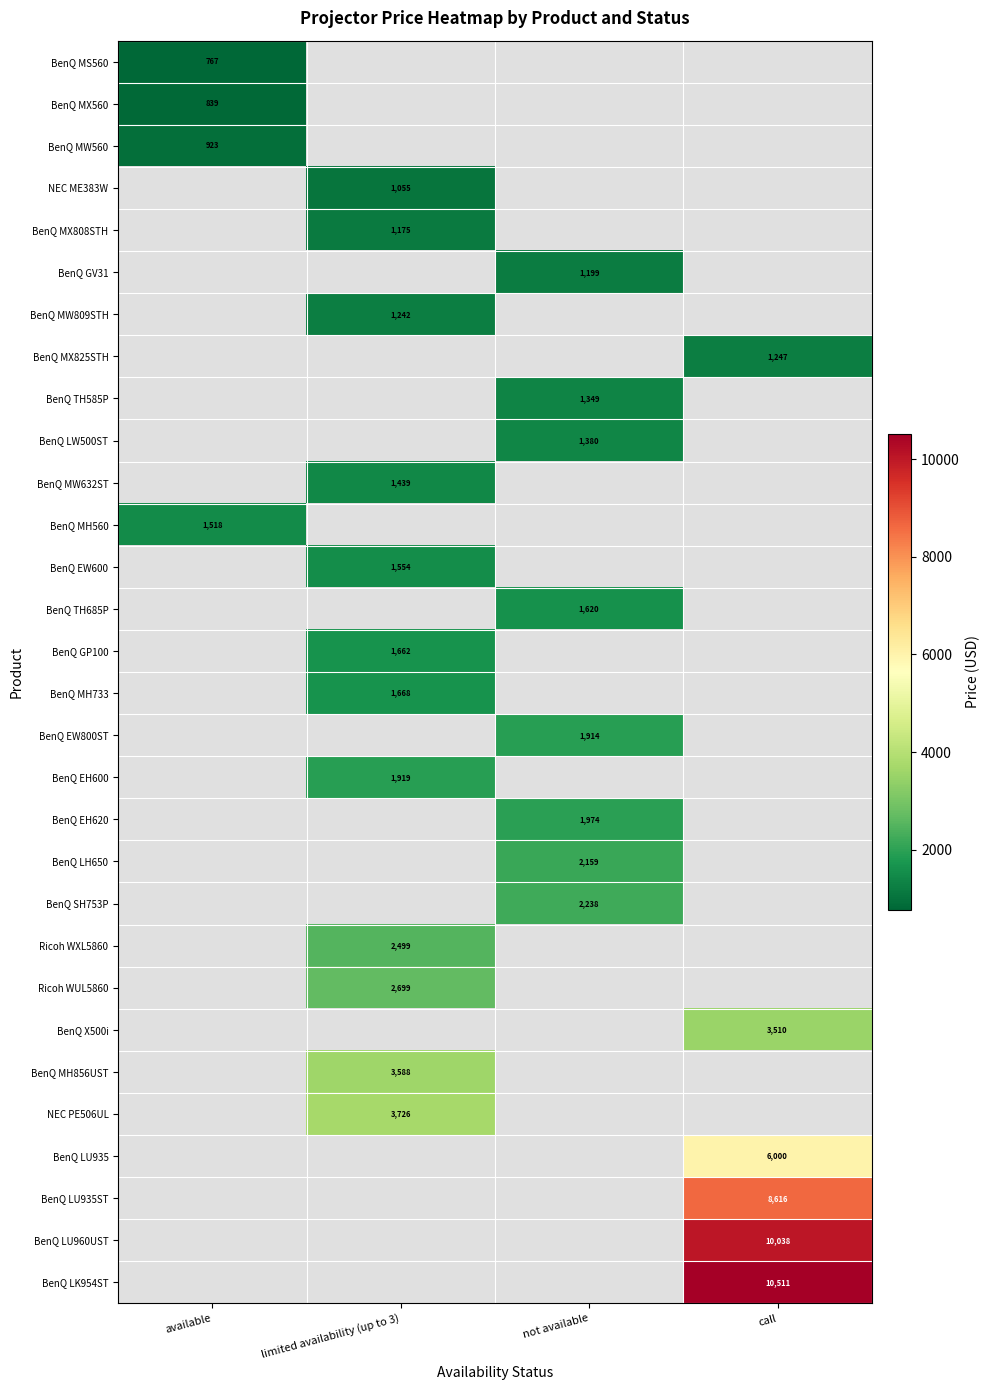

At how many categories does at least one series exceed 4152?

1